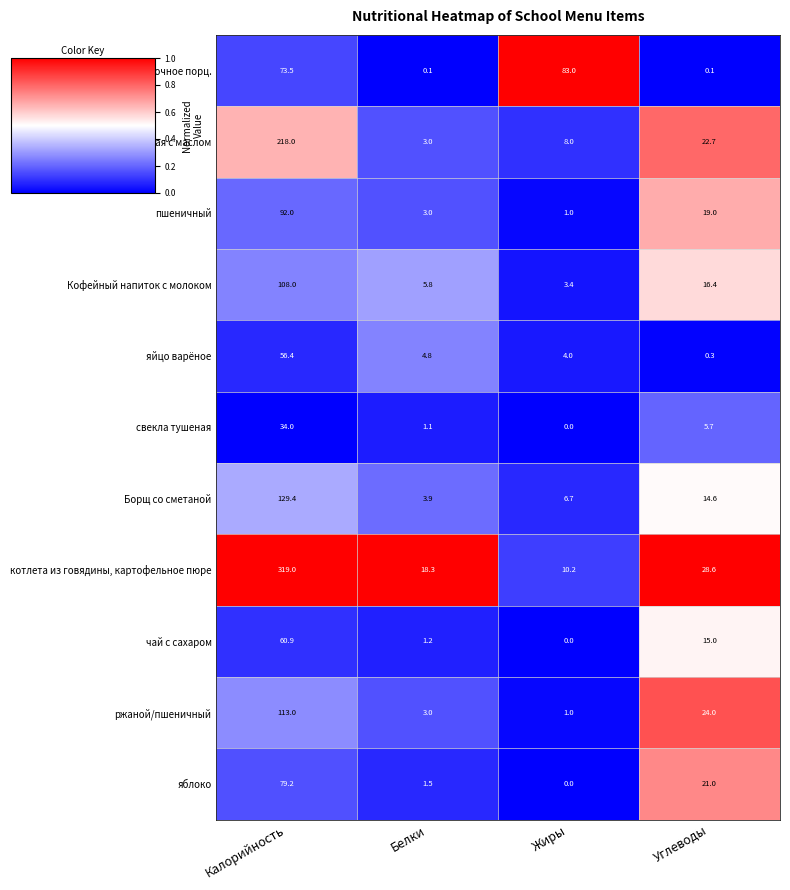

True or false: яблоко has a value of 0.0 at Жиры.

True